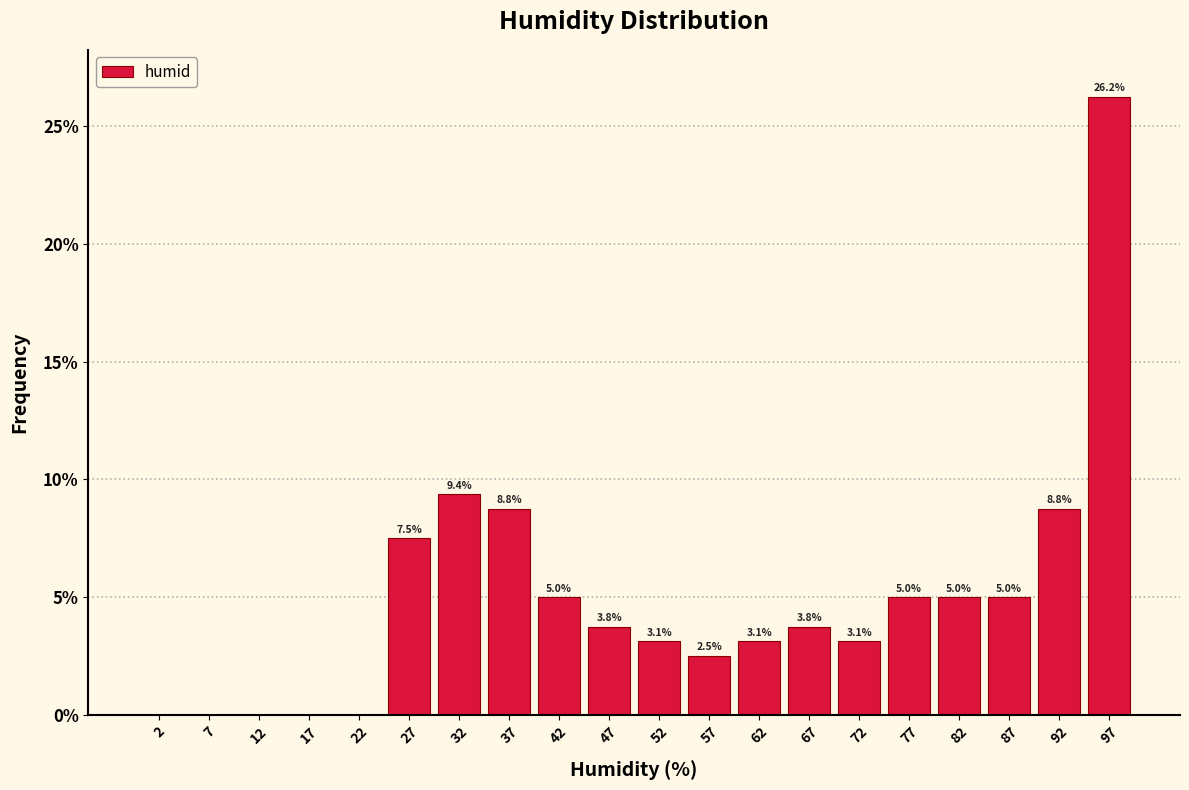

Which range on the x-axis has the tallest bar?

95 to 100